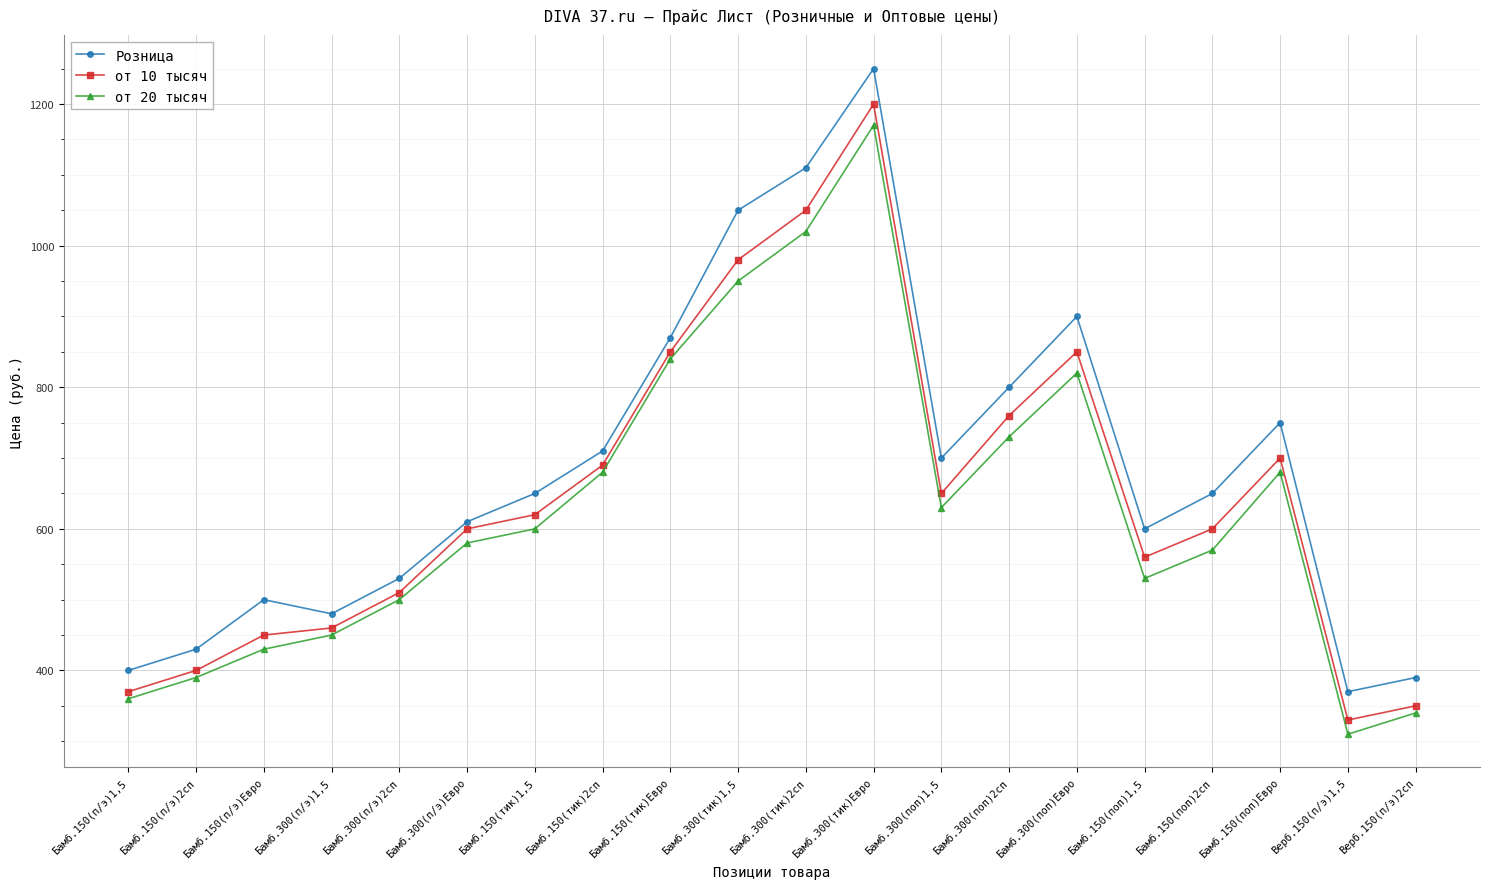

What is the difference between the maximum and second lowest values in the Розница series?

860